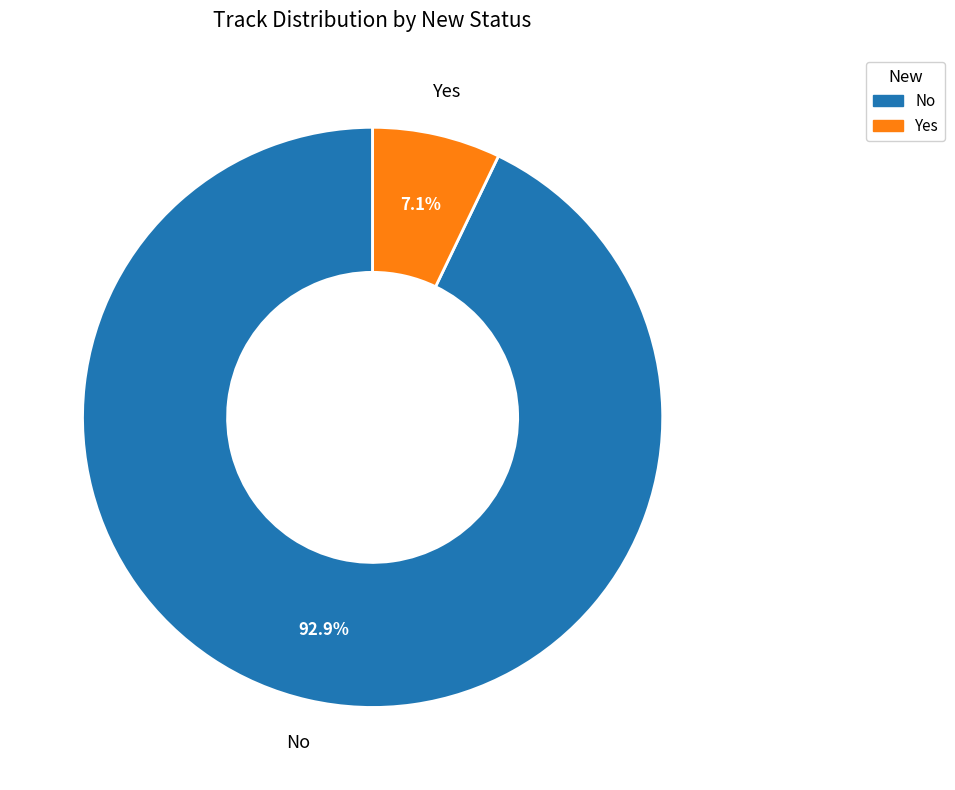

To the nearest percent, what is the combined percentage of No and Yes?

100%